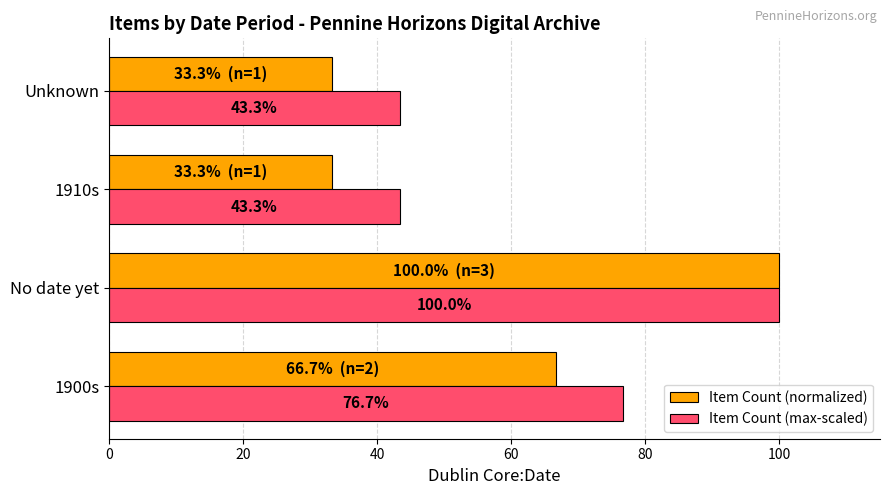

What is the total value across all series at No date yet?

200.0